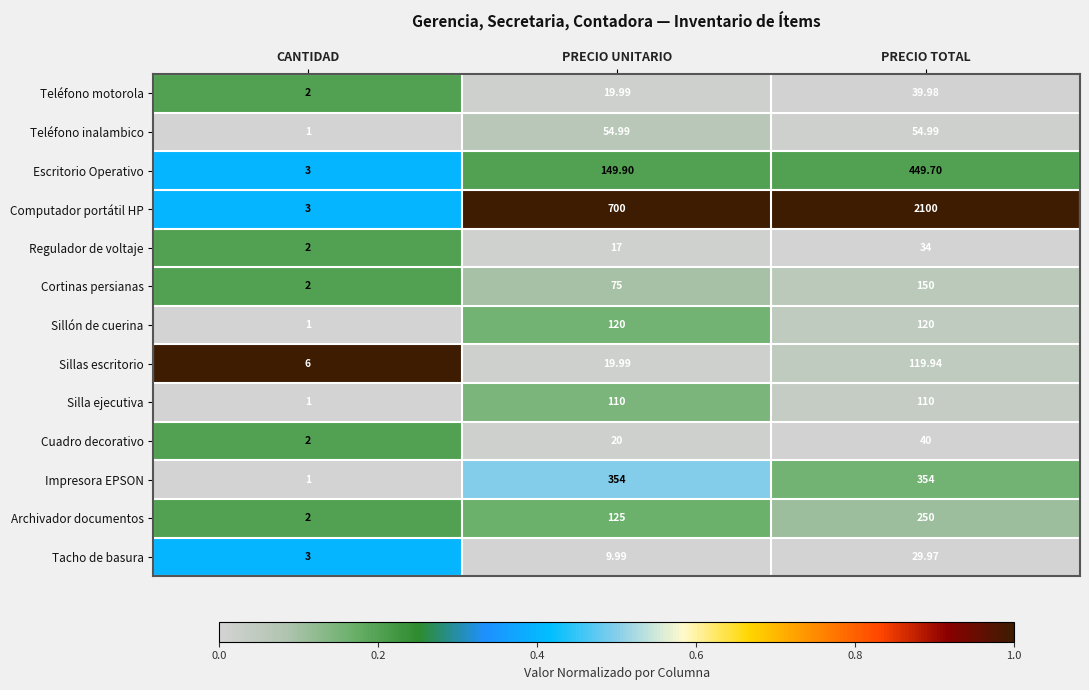

Where is Tacho de basura nearest to the value 16?

PRECIO UNITARIO